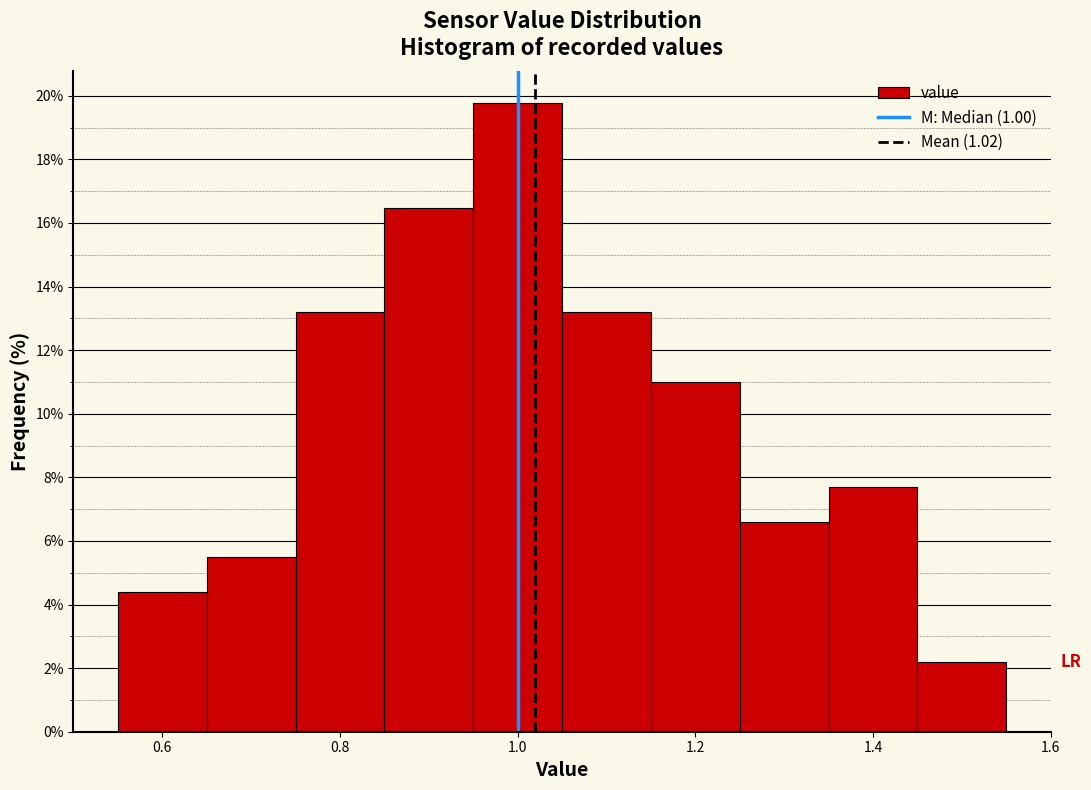

Over which range of the x-axis is the bar tallest?

0.95 to 1.05